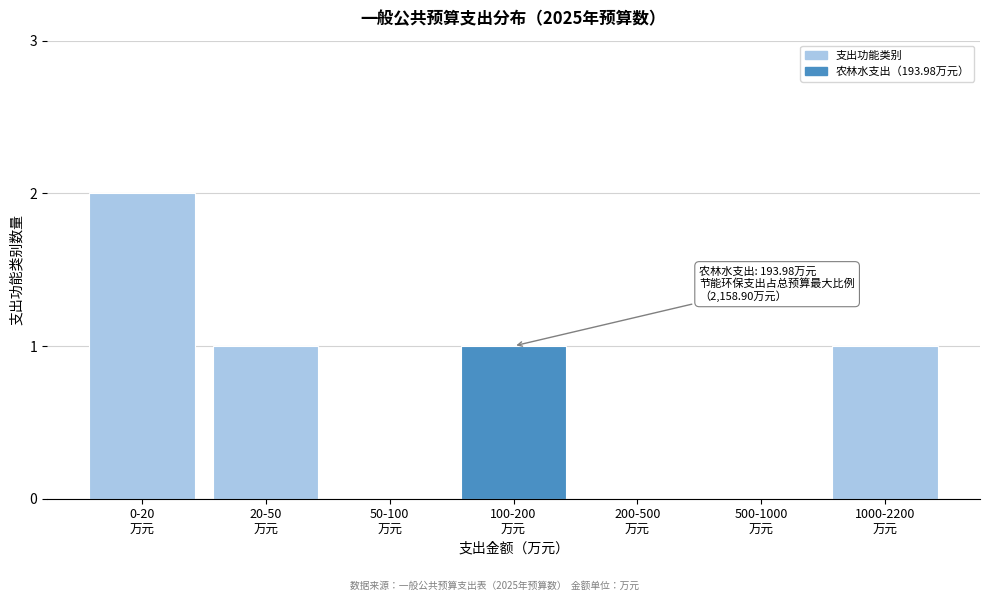

What is the sum of all values?

5